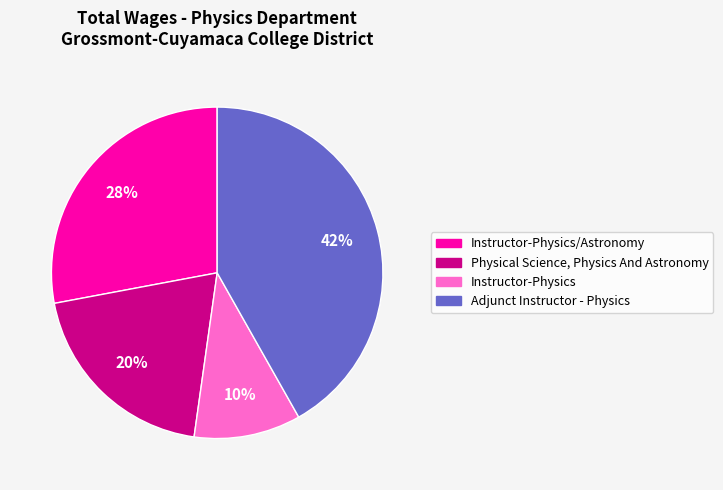

The Instructor-Physics slice represents 10% of the pie. True or false?

True